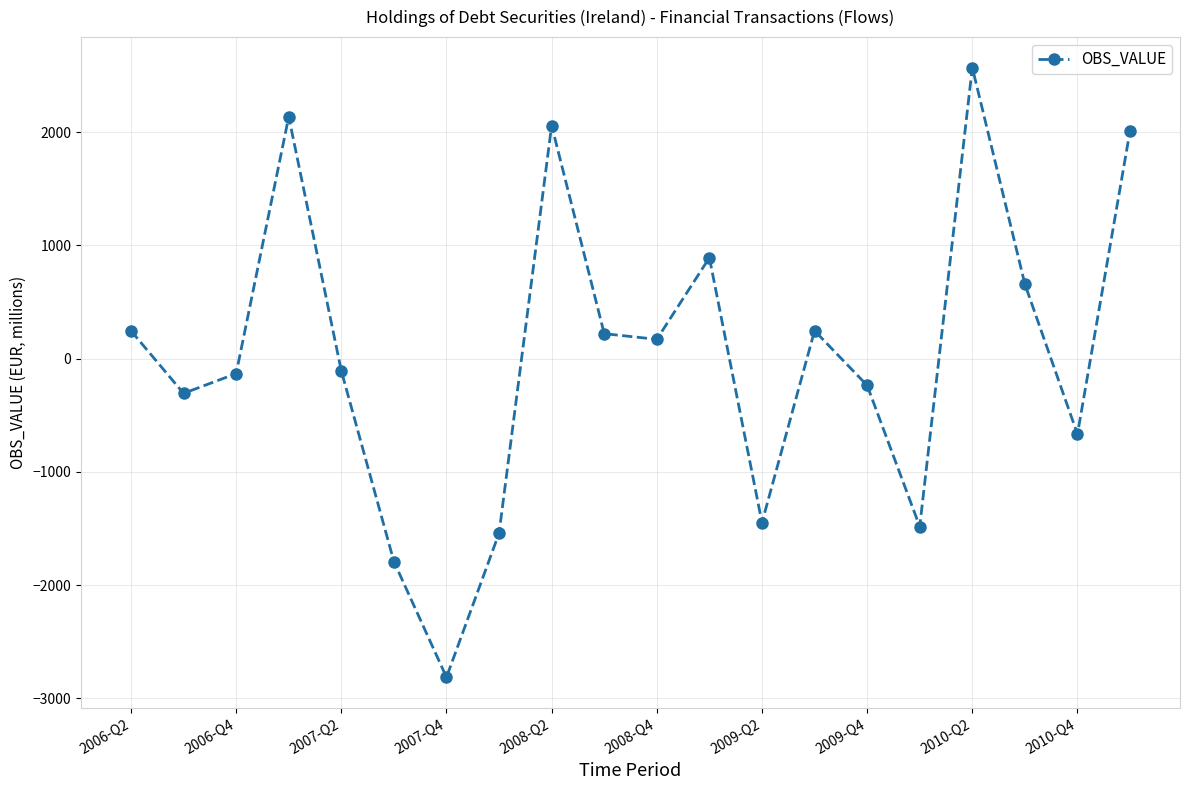

What is the greatest value displayed?

2569.7